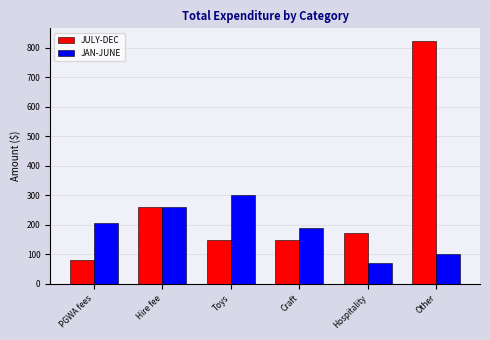

Reading left to right, transcribe all the data shown in this chart.

JULY-DEC: 80	260	150	150	171	825
JAN-JUNE: 205	260	300	190	70	100